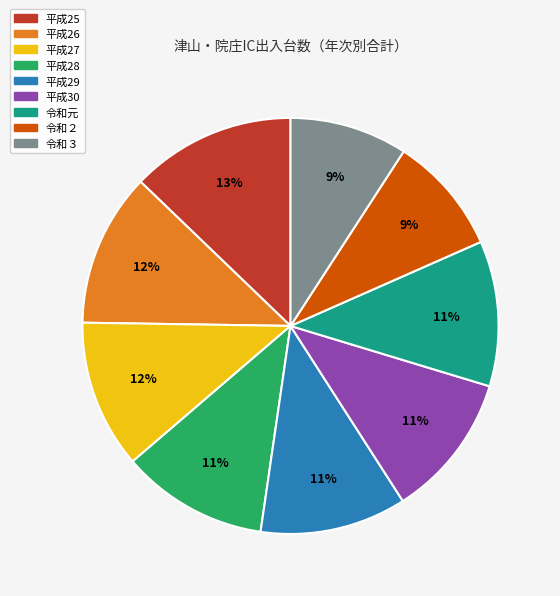

What percentage is the 令和元 slice, to the nearest percent?

11%